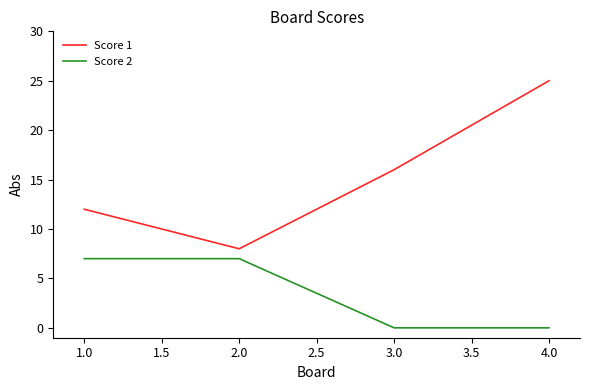

True or false: Score 1 and Score 2 intersect in this chart.

False